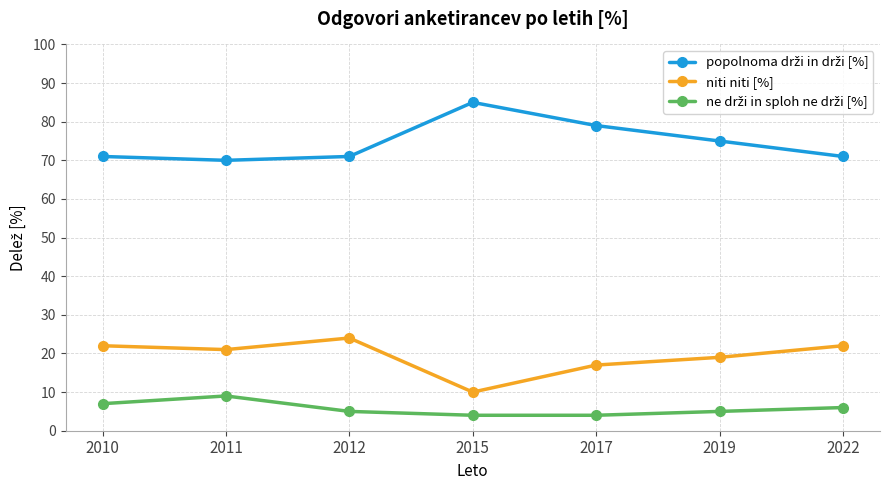

Is it true that niti niti [%] equals 17 at 2017?

True